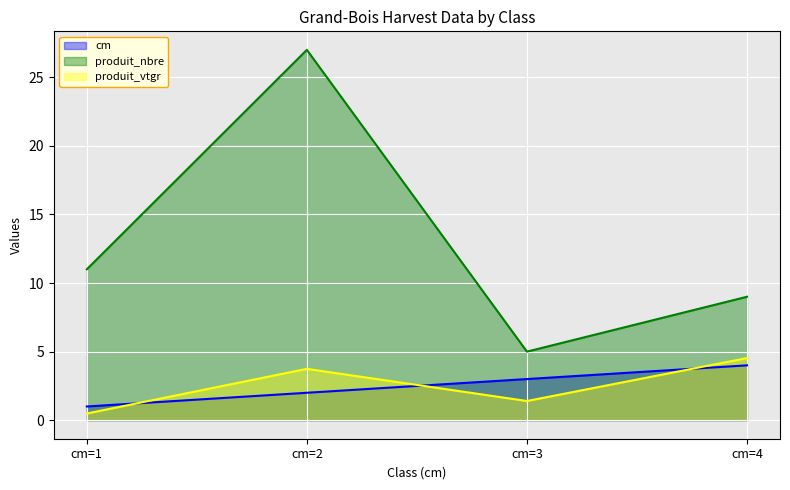

Which series has the largest total across all categories?

produit_nbre